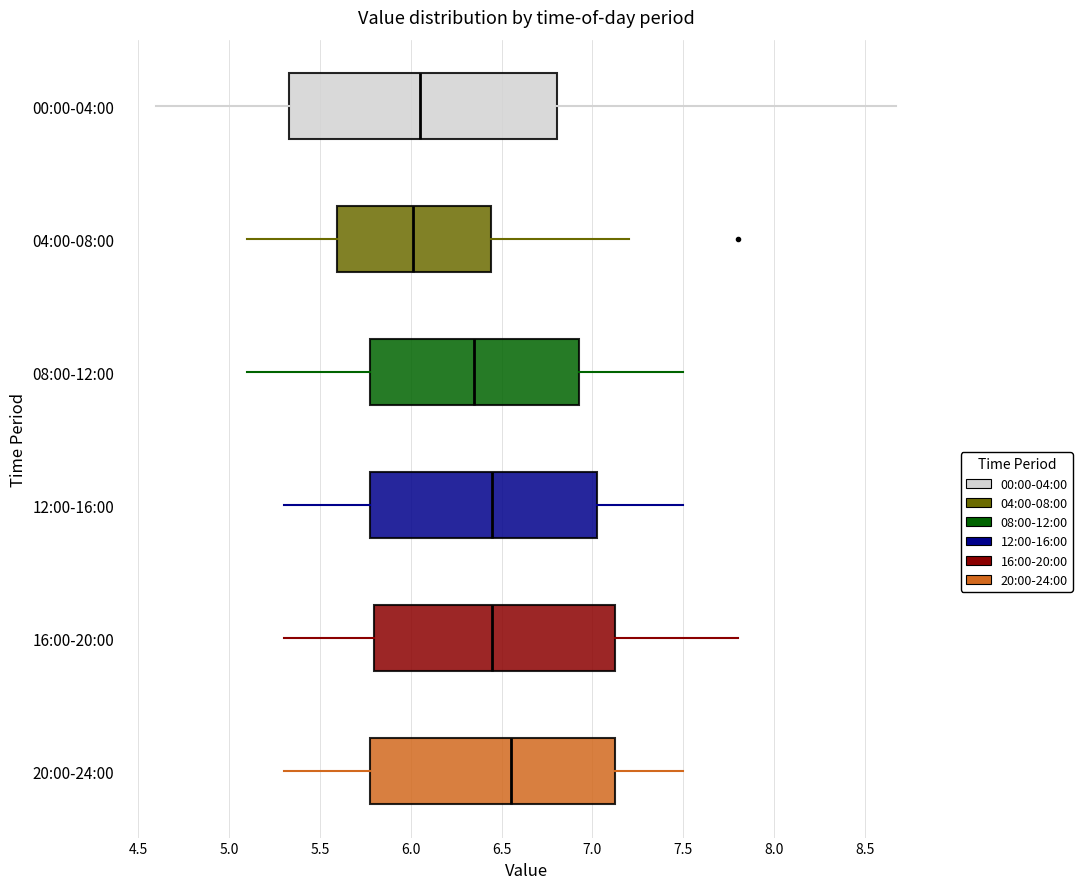

Reading bottom to top, transcribe this box plot: for each box, give where its median line is, the range the box spans, and where its two whiskers end, as read against the x-axis. The values are not printed on the chart, so give them approximately, as read against the axis.

20:00-24:00: median 6.55, box 5.80 to 7.15, whiskers 5.30 to 7.50
16:00-20:00: median 6.45, box 5.80 to 7.15, whiskers 5.30 to 7.80
12:00-16:00: median 6.45, box 5.80 to 7.05, whiskers 5.30 to 7.50
08:00-12:00: median 6.35, box 5.80 to 6.95, whiskers 5.10 to 7.50
04:00-08:00: median 6.00, box 5.60 to 6.45, whiskers 5.10 to 7.20
00:00-04:00: median 6.05, box 5.35 to 6.80, whiskers 4.60 to 8.65